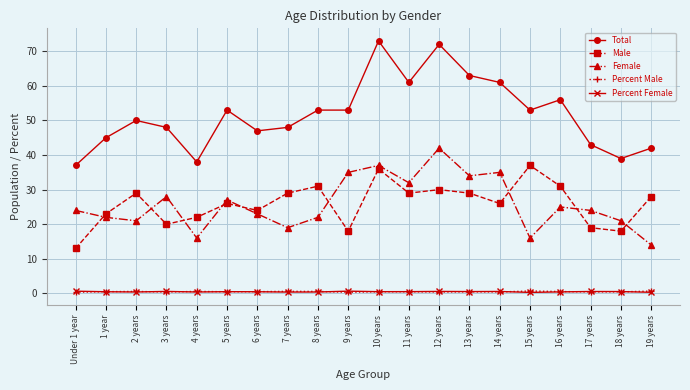

What is the minimum value shown in the chart?

0.3